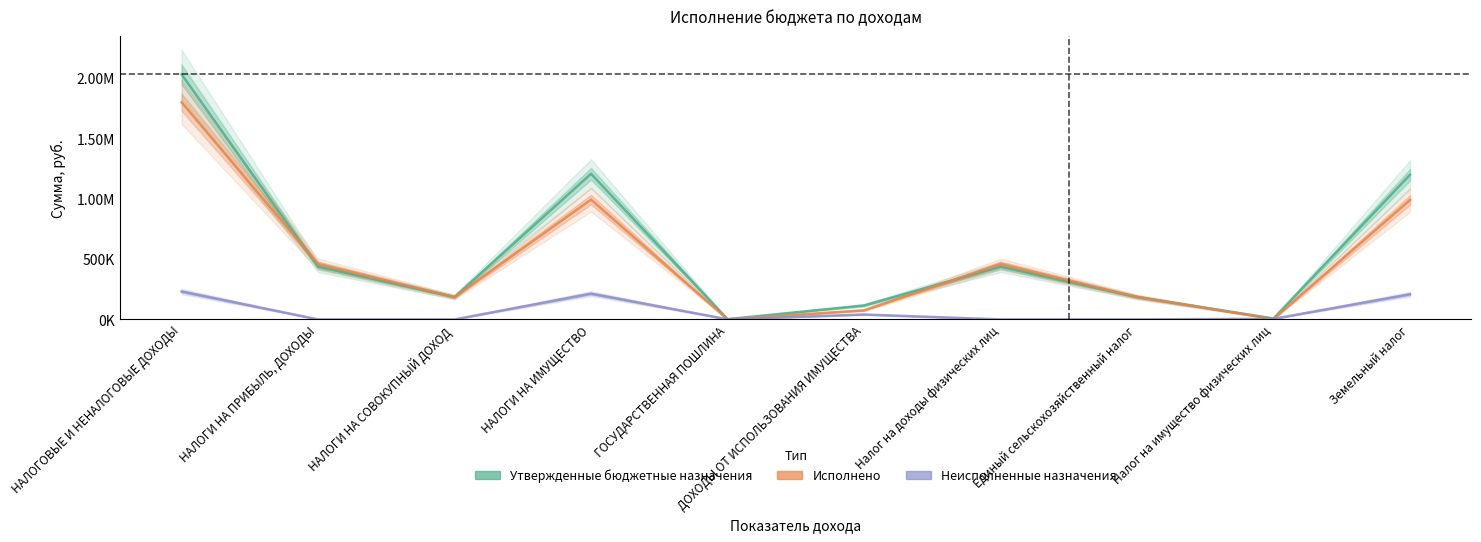

Rank the series at НАЛОГИ НА ИМУЩЕСТВО from lowest to highest value.

Неисполненные назначения, Исполнено, Утвержденные бюджетные назначения